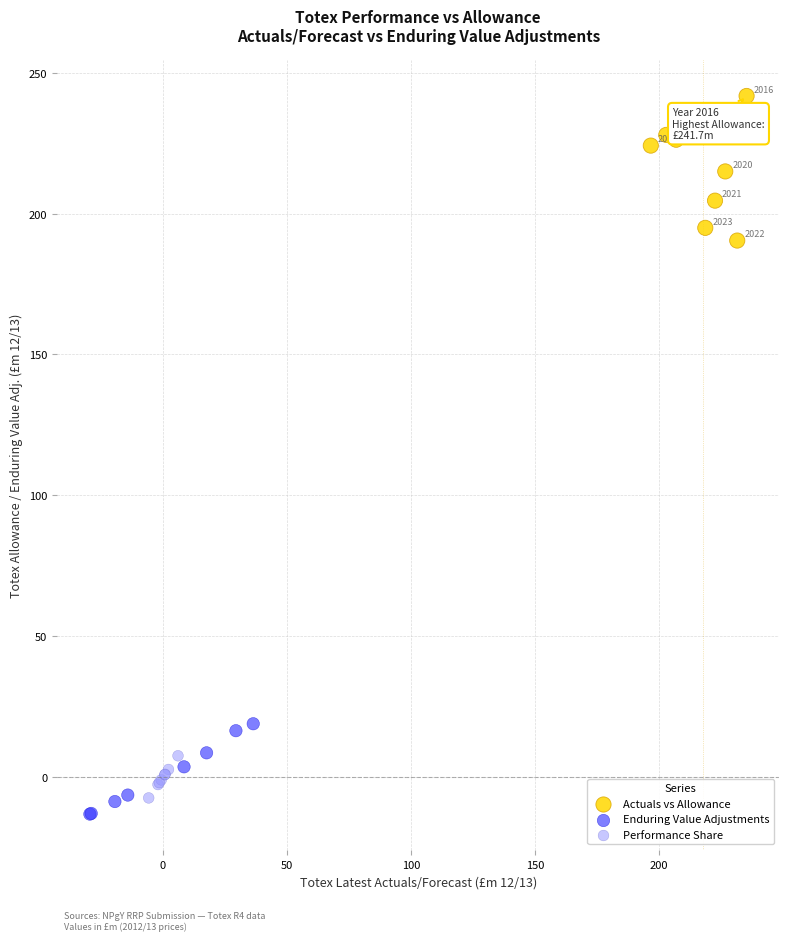

Which series contains the highest Y value?

Actuals vs Allowance